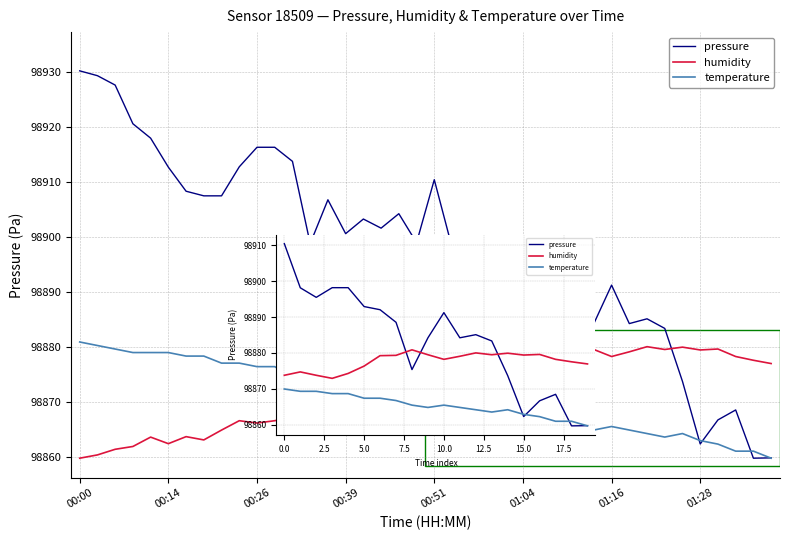

What position from the left is 10?

11